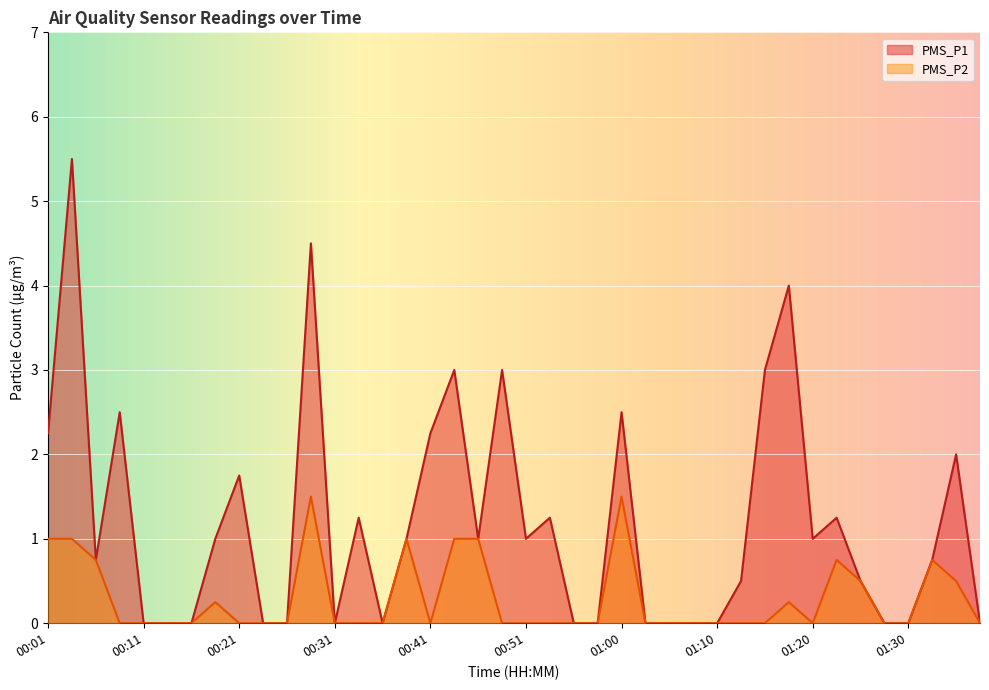

What is the difference between the maximum and minimum values in the PMS_P1 series?

5.5